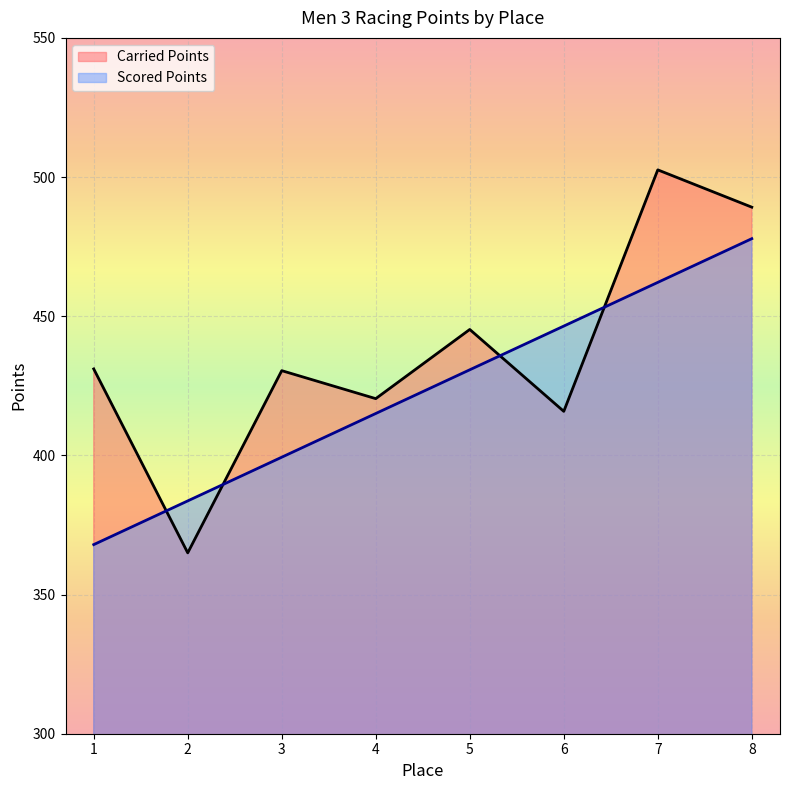

Reading left to right, transcribe all the data shown in this chart.

Carried Points: 431.1	365.0	430.4	420.4	445.2	415.8	502.6	489.2
Scored Points: 367.9	383.6	399.3	415.1	430.8	446.5	462.2	477.9